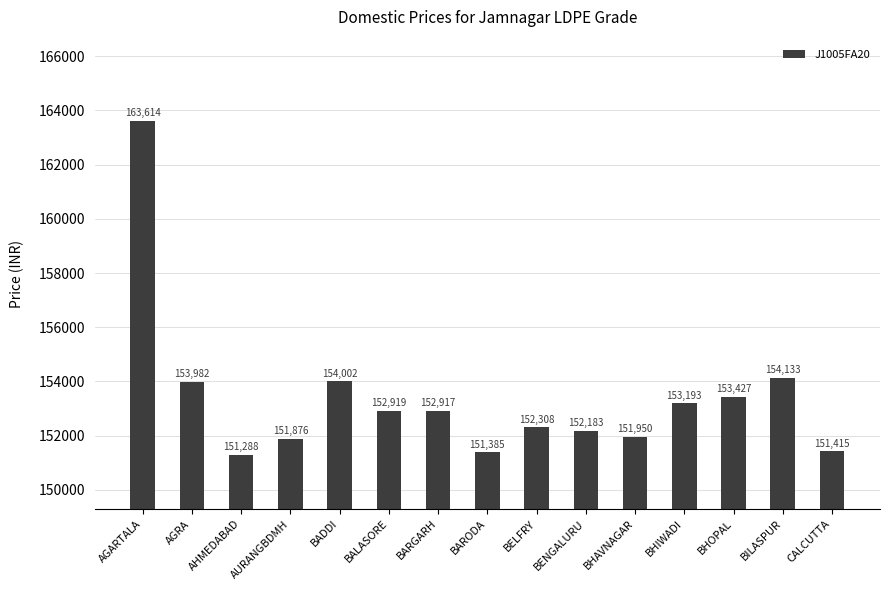

What is the ratio of the value at BHOPAL to the value at BILASPUR?

1.0